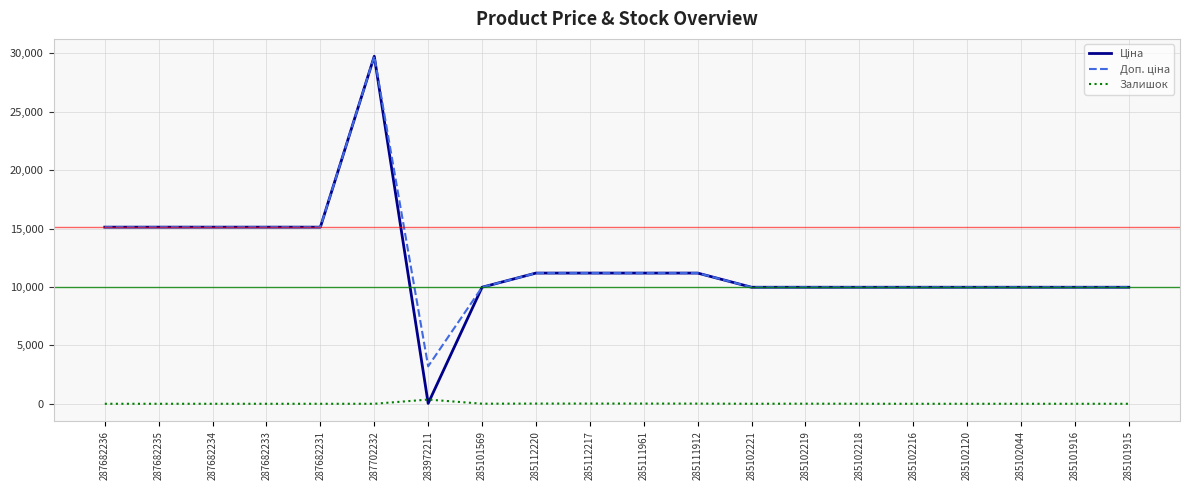

Is it true that Залишок equals 17.0 at 285111961?

True